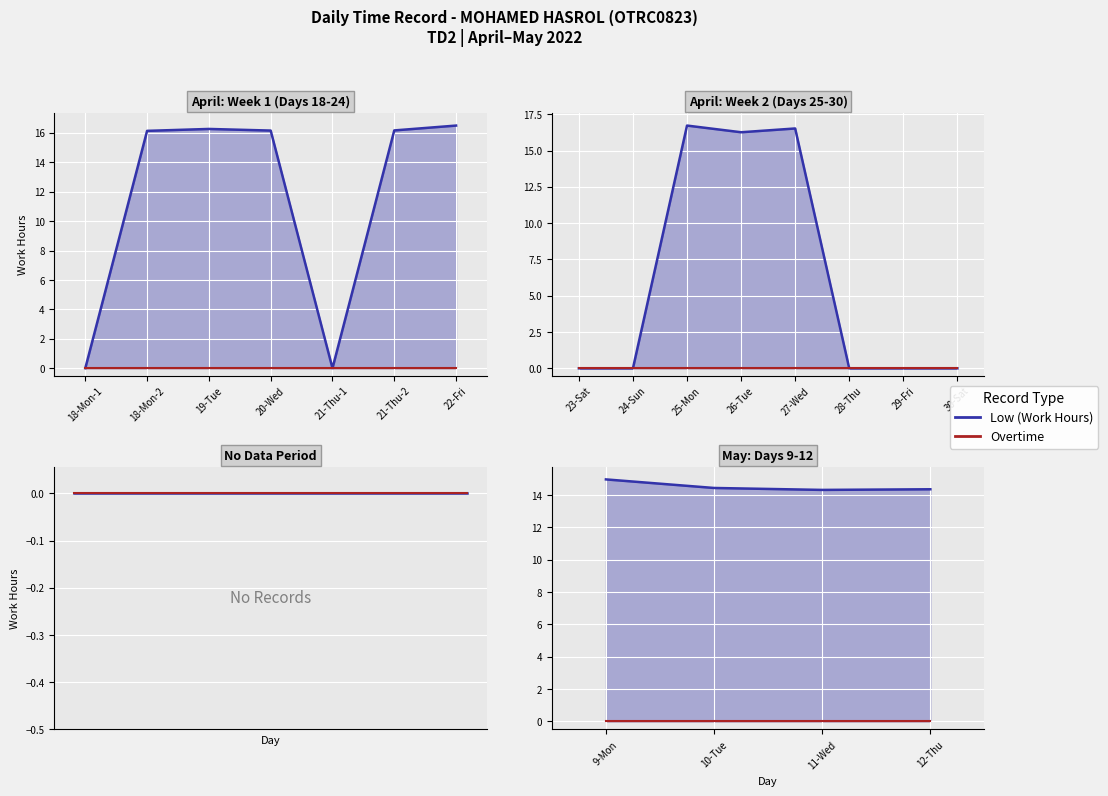

What is the value of the Low (Work Hours) point at the 2nd from the left?

14.4